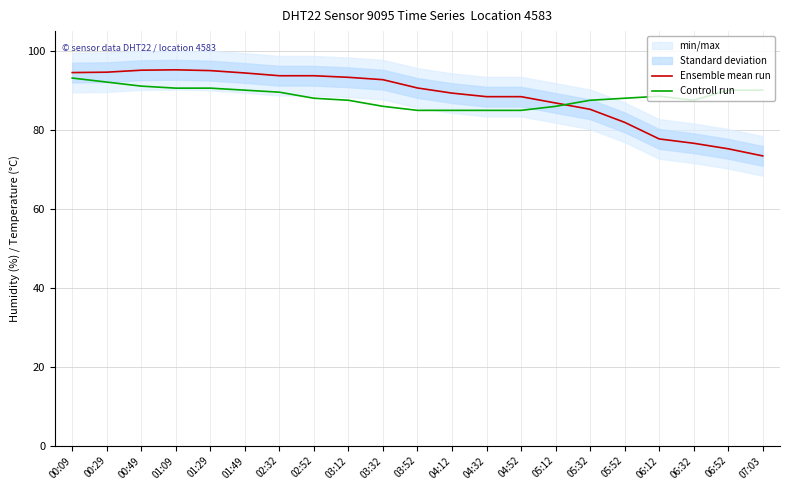

The Controll run series shows 88.0 at 02:52. True or false?

True